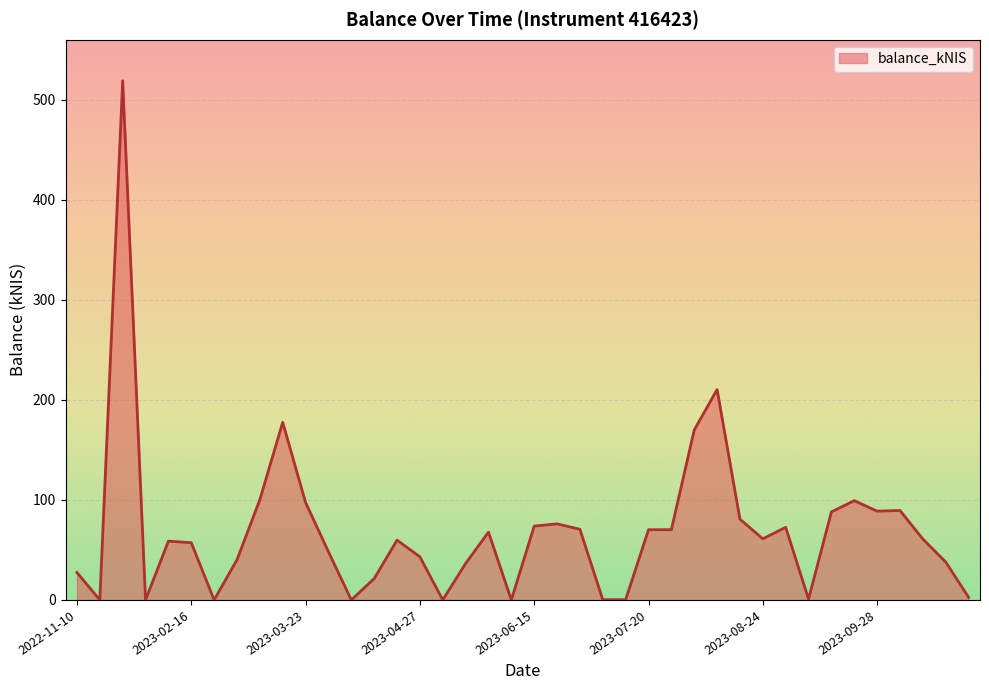

What is the difference between the maximum and minimum values?

519.0